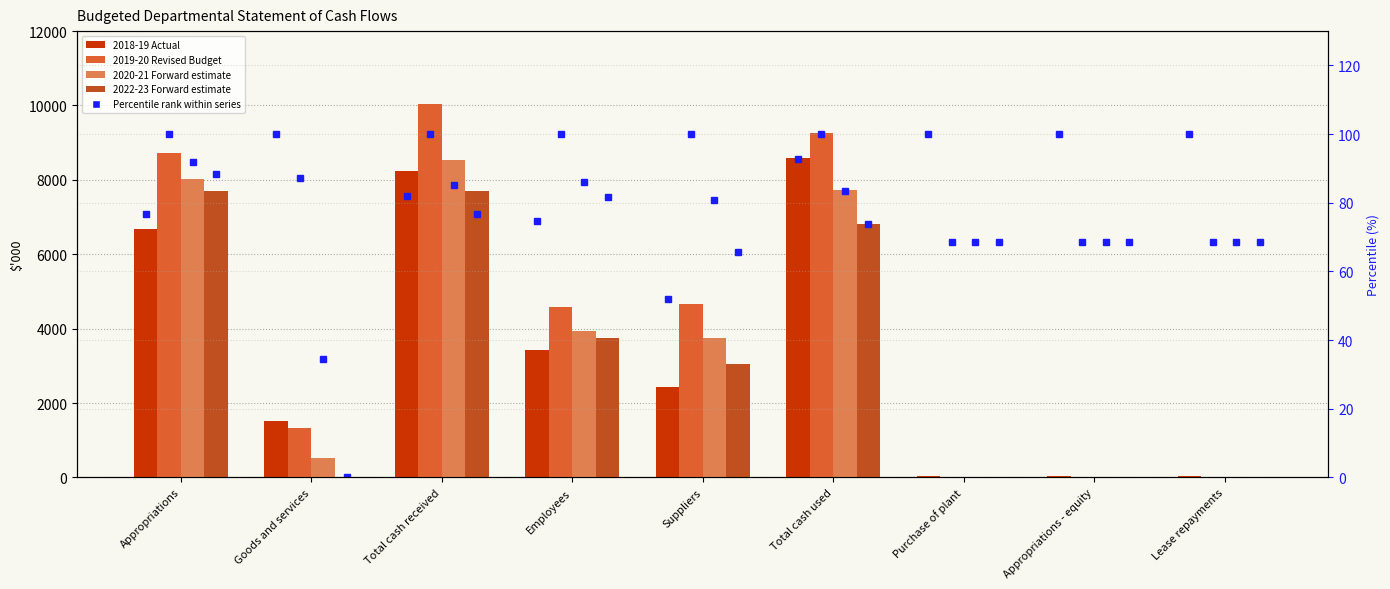

What is the label of the 8th bar from the right?

Goods and services